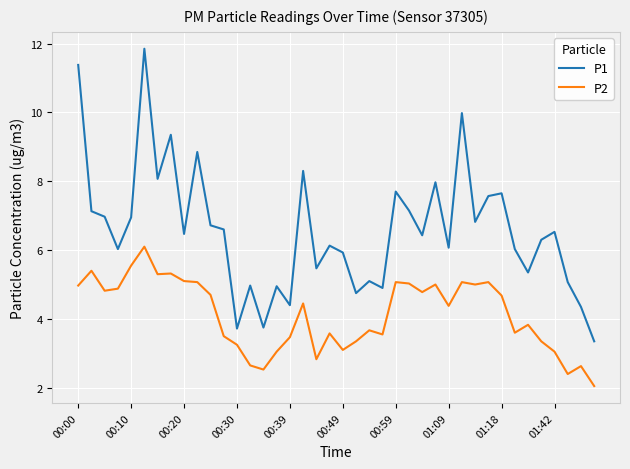

True or false: P2 and P1 cross at least once.

False